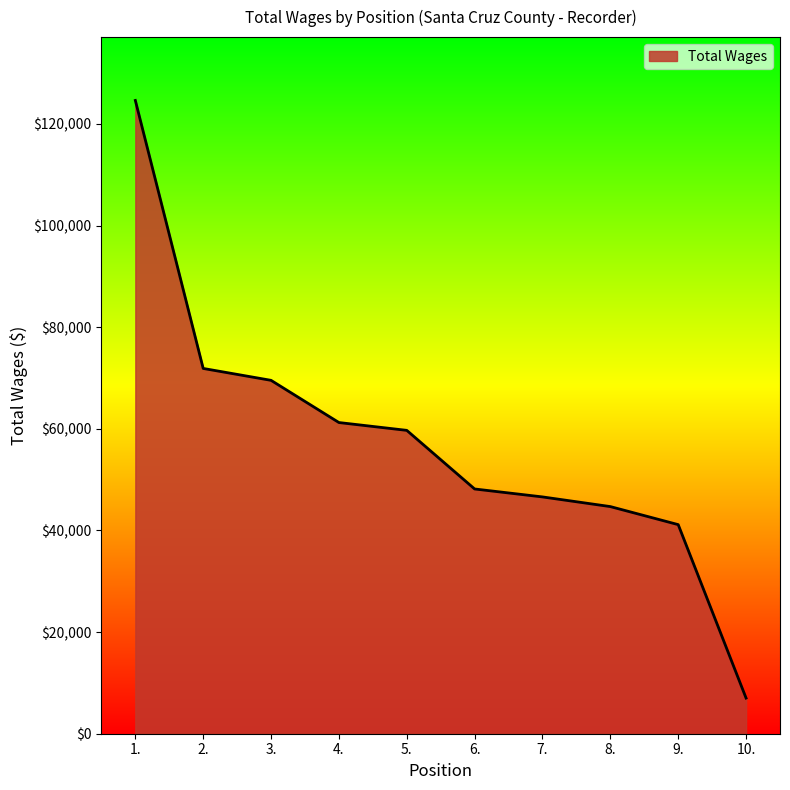

Which category has the lowest value across all series?

10.